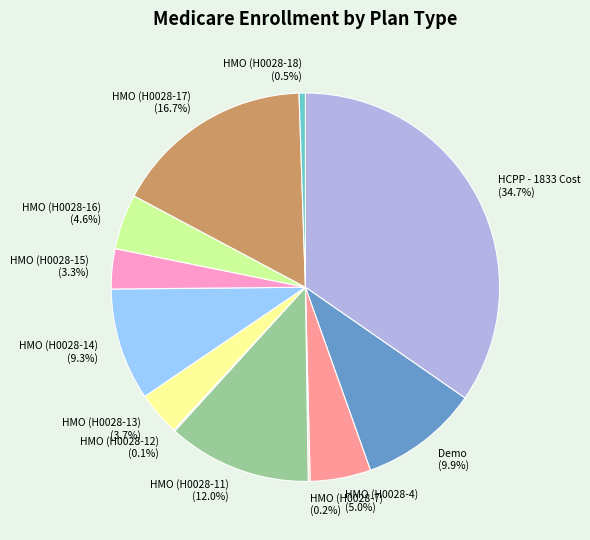

What percentage is the HMO (H0028-11) slice, to the nearest percent?

12%